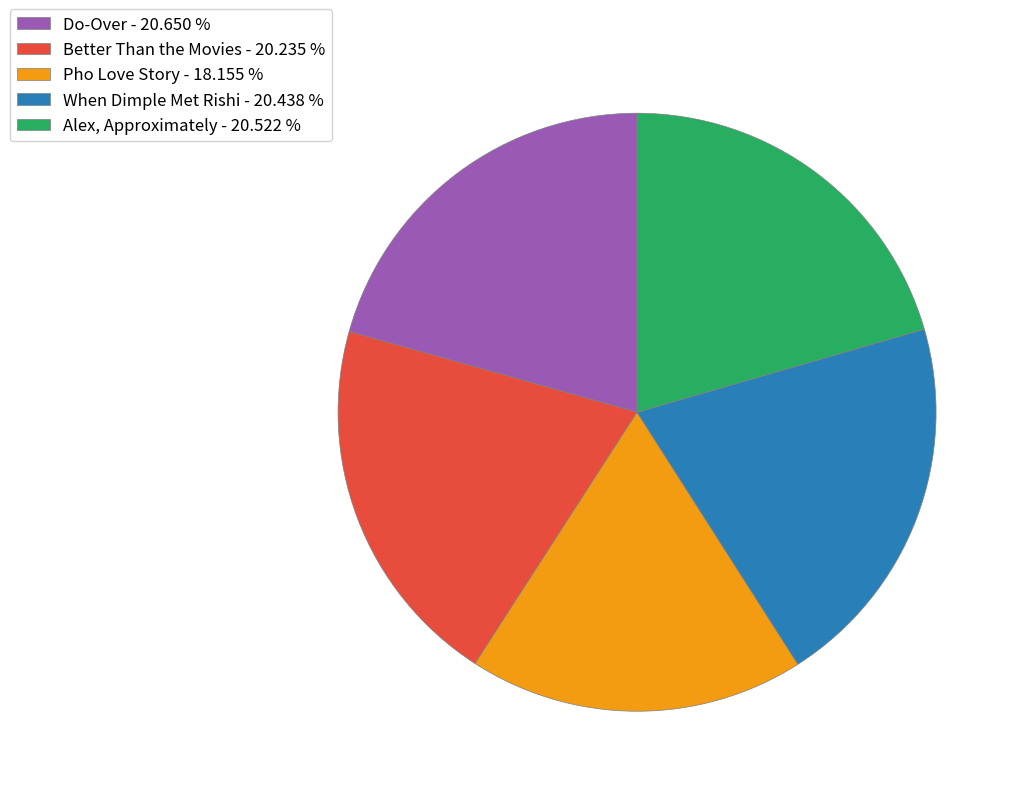

How many segments does this pie chart have?

5